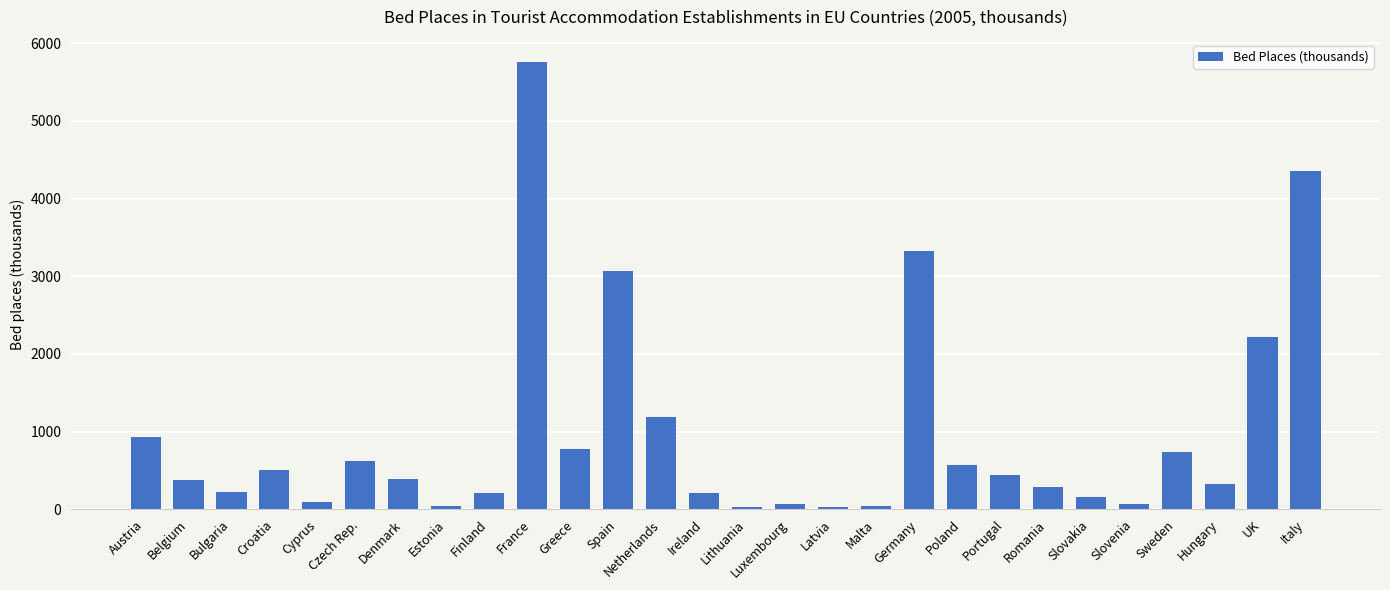

Is it true that the value at Cyprus is 95.4?

True